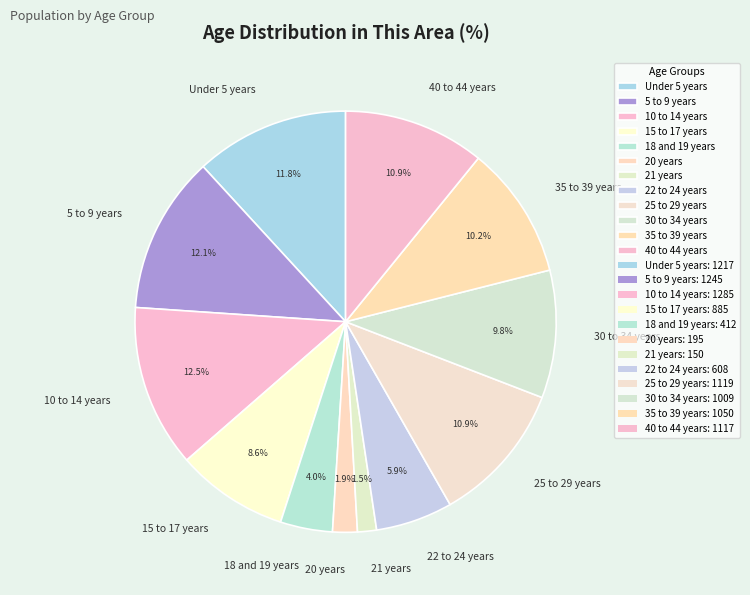

Which has a higher value, 40 to 44 years or 22 to 24 years?

40 to 44 years